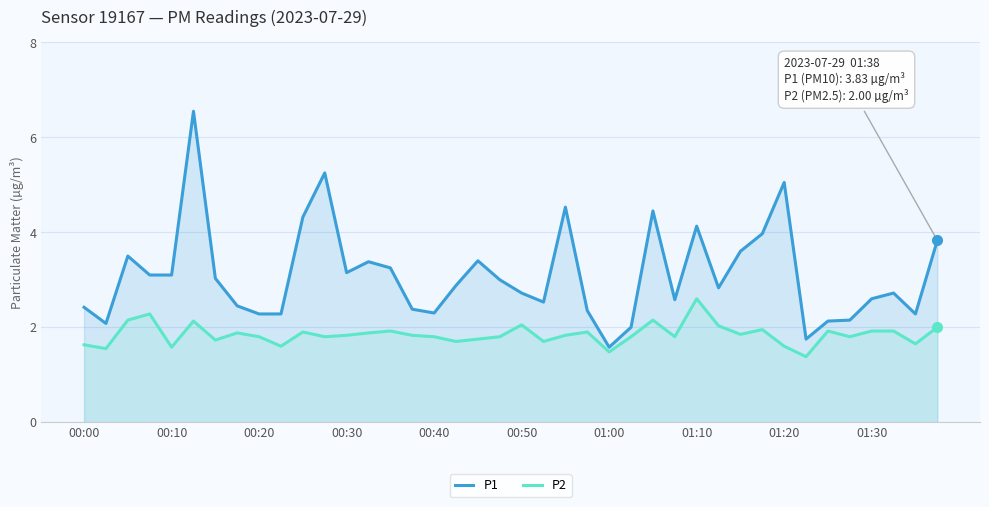

Rank the series at 01:00 from lowest to highest value.

P2, P1